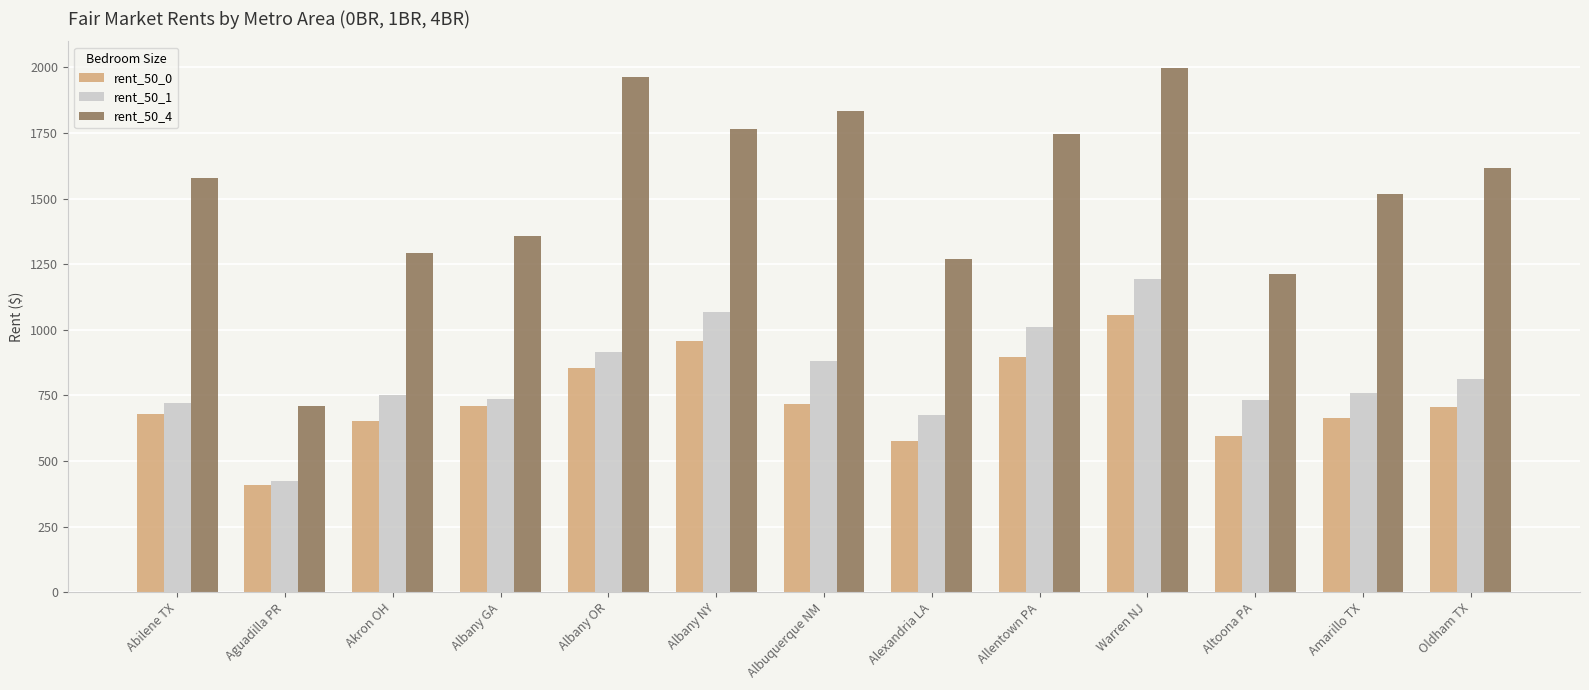

What is the sum of the rent_50_1 values at Albany OR and Abilene TX?

1638